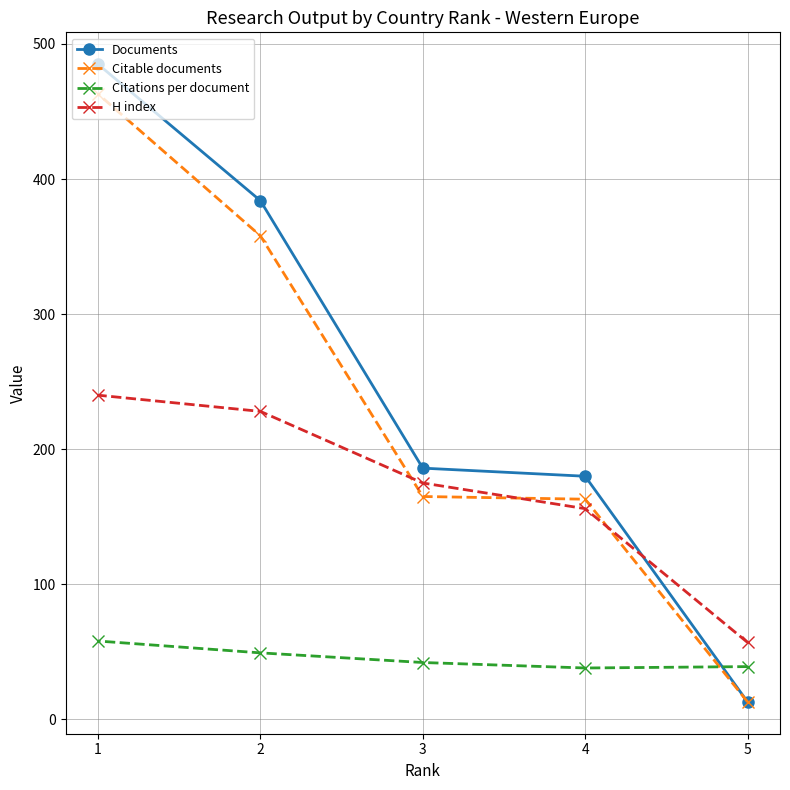

Where do Citations per document and Documents first cross each other?

5 and 4